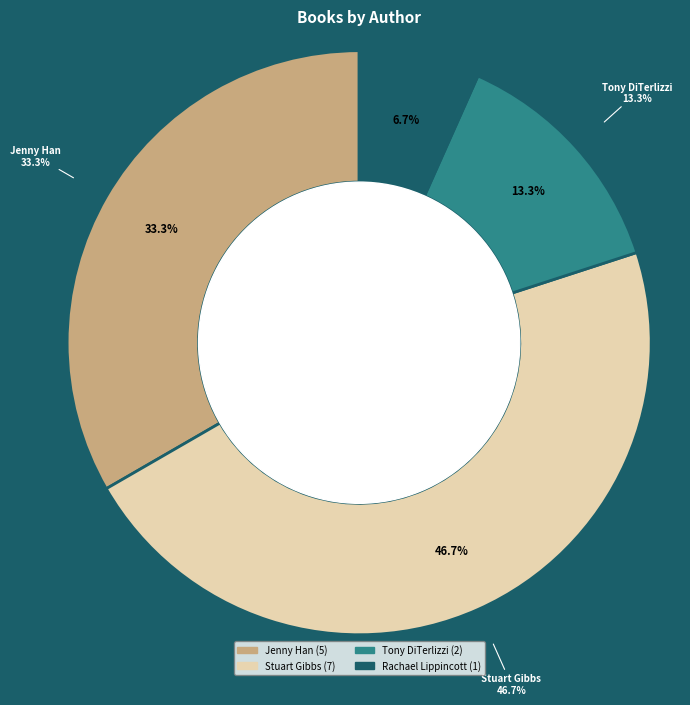

How many slices are in this pie chart?

4